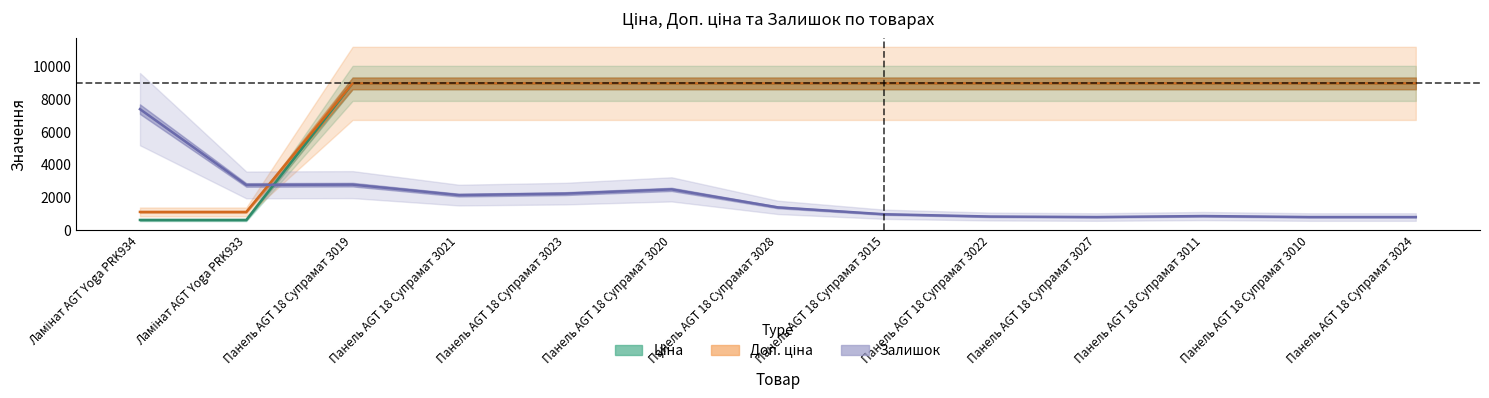

How many values in the Ціна series exceed 8934?

11